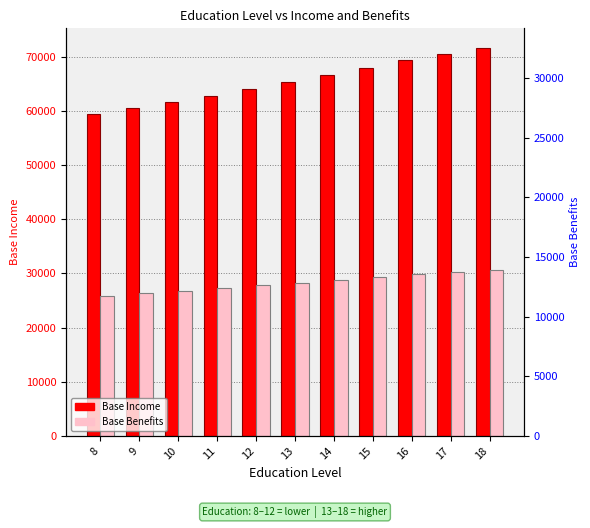

Reading right to left, what are all the values shown in this chart?

Base Income: 18=71639.9	17=70495.1	16=69368.5	15=67969.0	14=66597.8	13=65254.2	12=63937.8	11=62756.5	10=61597.1	9=60459.0	8=59342.0
Base Benefits: 18=30607.1	17=30215.3	16=29828.5	15=29312.9	14=28806.3	13=28308.5	12=27819.2	11=27305.3	10=26800.8	9=26305.6	8=25819.6